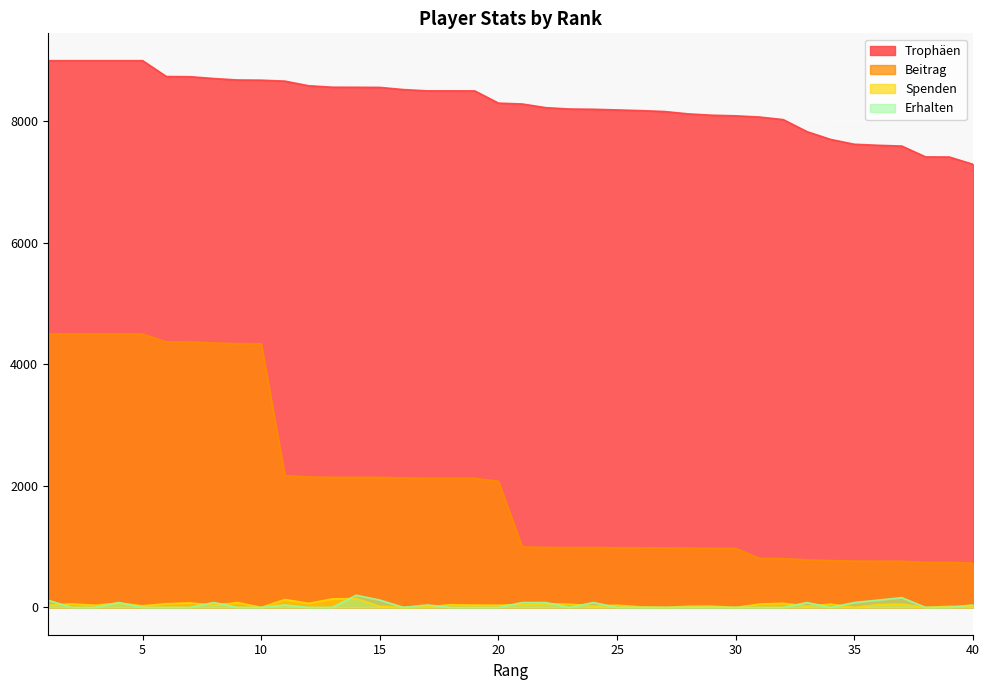

In Erhalten, how many points are lower than both neighbors (excluding endpoints)?

3